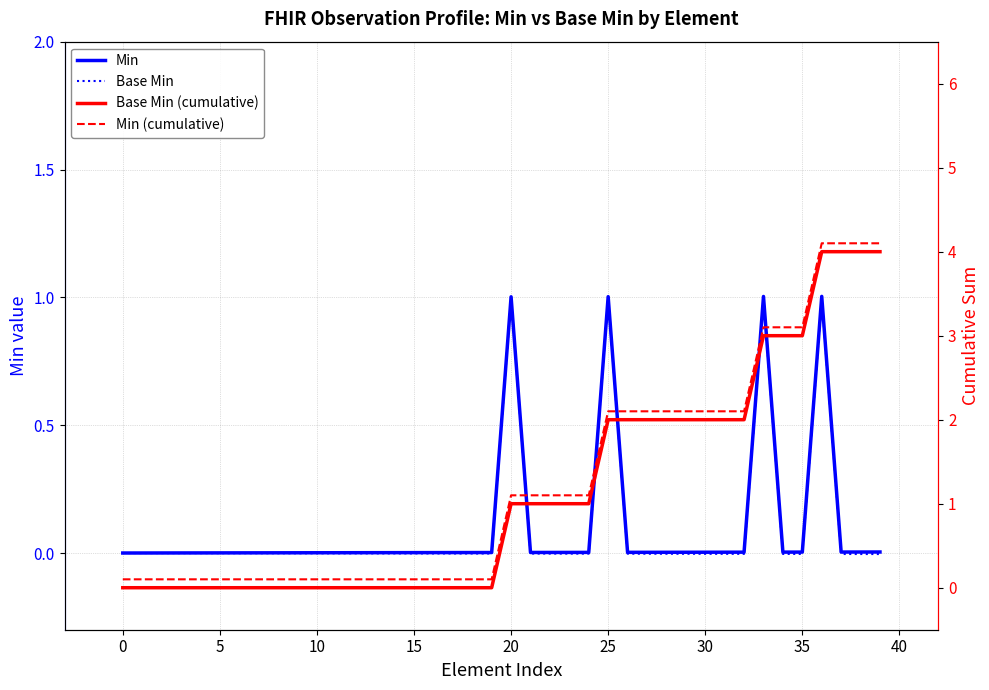

Reading left to right, transcribe all the data shown in this chart.

Min: 0.0	0.0	0.0	0.0	0.0	0.0	0.0	0.0	0.0	0.0	0.0	0.0	0.0	0.0	0.0	0.0	0.0	0.0	0.0	0.0	1.0	0.0	0.0	0.0	0.0	1.0	0.0	0.0	0.0	0.0	0.0	0.0	0.0	1.0	0.0	0.0	1.0	0.0	0.0	0.0
Base Min: 0.0	-0.0	-0.0	-0.0	-0.0	-0.0	-0.0	-0.0	-0.0	-0.0	-0.0	-0.0	-0.0	-0.0	-0.0	-0.0	-0.0	-0.0	-0.0	-0.0	1.0	-0.0	-0.0	-0.0	-0.0	1.0	-0.0	-0.0	-0.0	-0.0	-0.0	-0.0	-0.0	1.0	-0.0	-0.0	1.0	-0.0	-0.0	-0.0
Base Min (cumulative): 0.0	0.0	0.0	0.0	0.0	0.0	0.0	0.0	0.0	0.0	0.0	0.0	0.0	0.0	0.0	0.0	0.0	0.0	0.0	0.0	1.0	1.0	1.0	1.0	1.0	2.0	2.0	2.0	2.0	2.0	2.0	2.0	2.0	3.0	3.0	3.0	4.0	4.0	4.0	4.0
Min (cumulative): 0.1	0.1	0.1	0.1	0.1	0.1	0.1	0.1	0.1	0.1	0.1	0.1	0.1	0.1	0.1	0.1	0.1	0.1	0.1	0.1	1.1	1.1	1.1	1.1	1.1	2.1	2.1	2.1	2.1	2.1	2.1	2.1	2.1	3.1	3.1	3.1	4.1	4.1	4.1	4.1